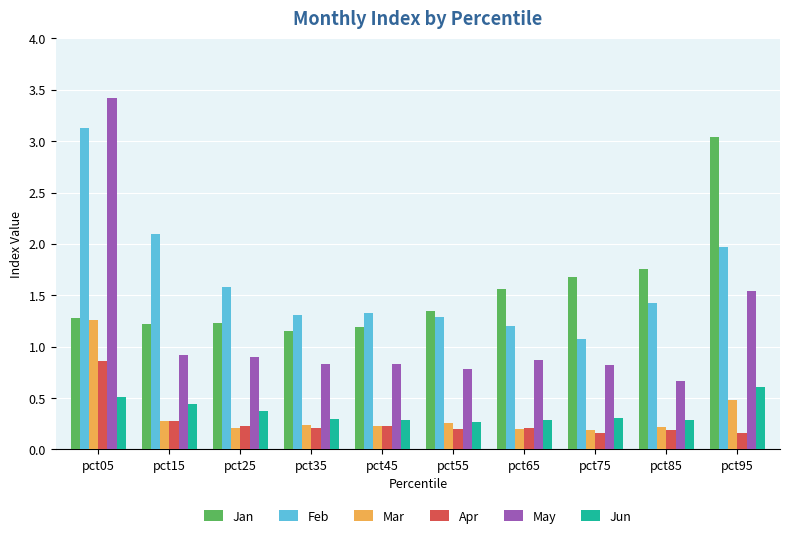

Which category has the highest value across all series?

pct05